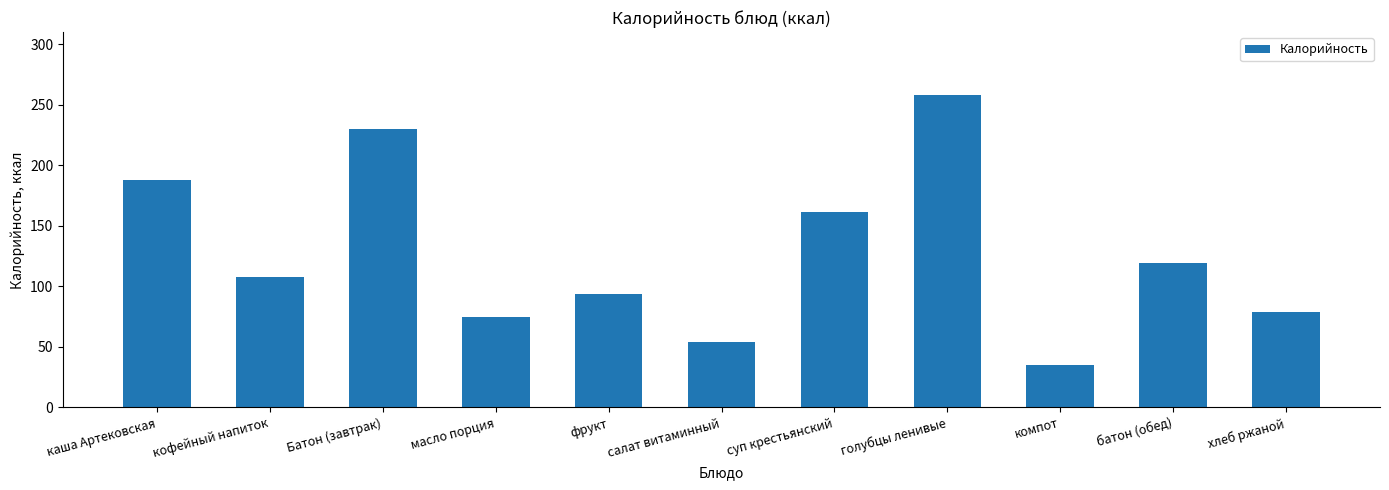

The value at батон (обед) is 179.2. True or false?

False